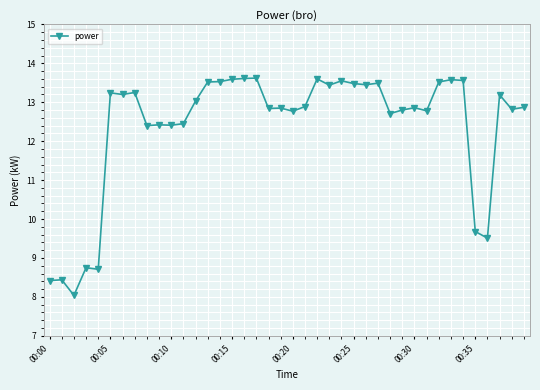

What is the average value?

12.4